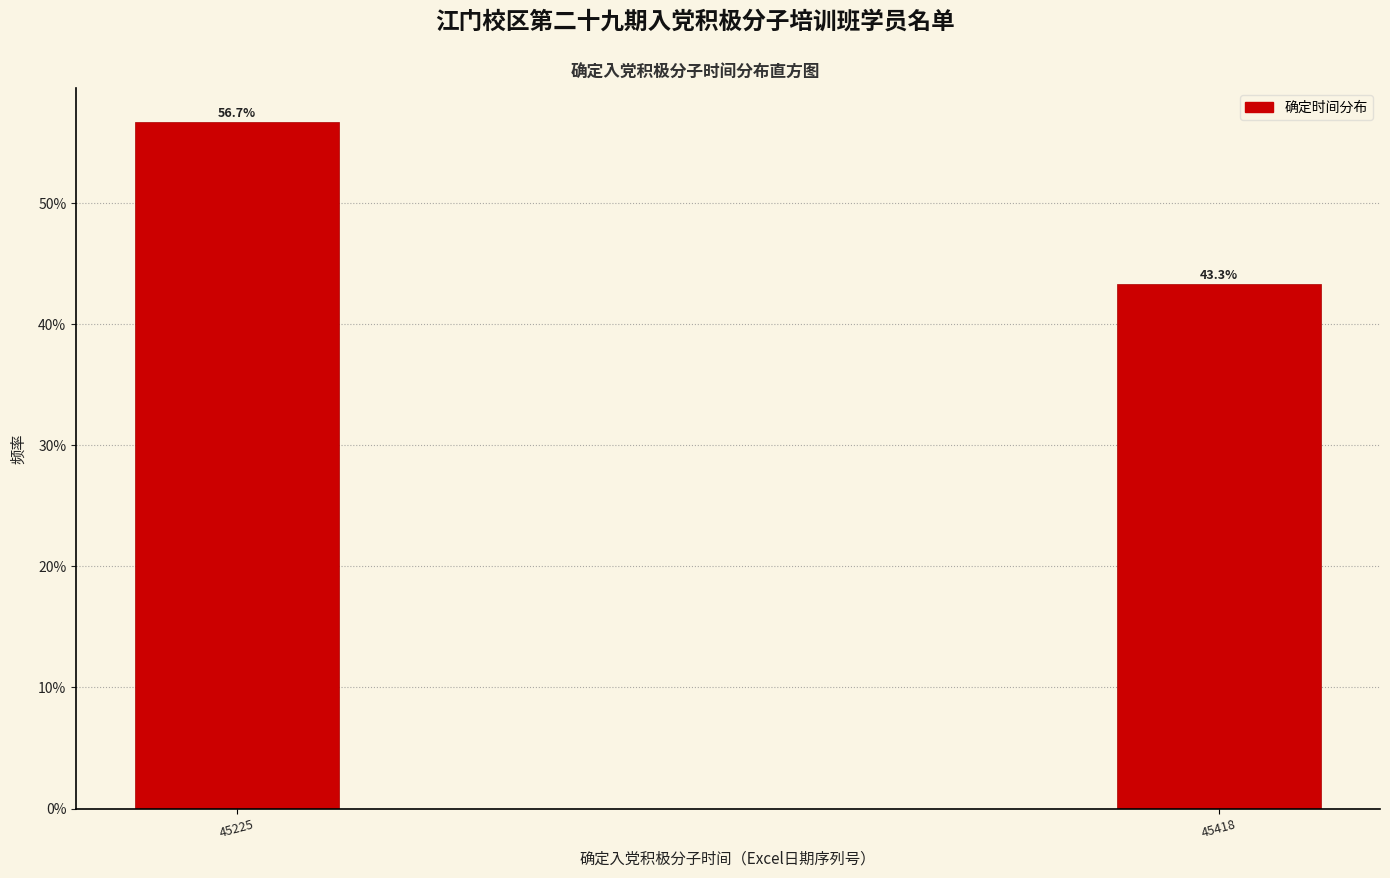

Reading left to right, list all the values displayed in this chart.

56.7	43.3